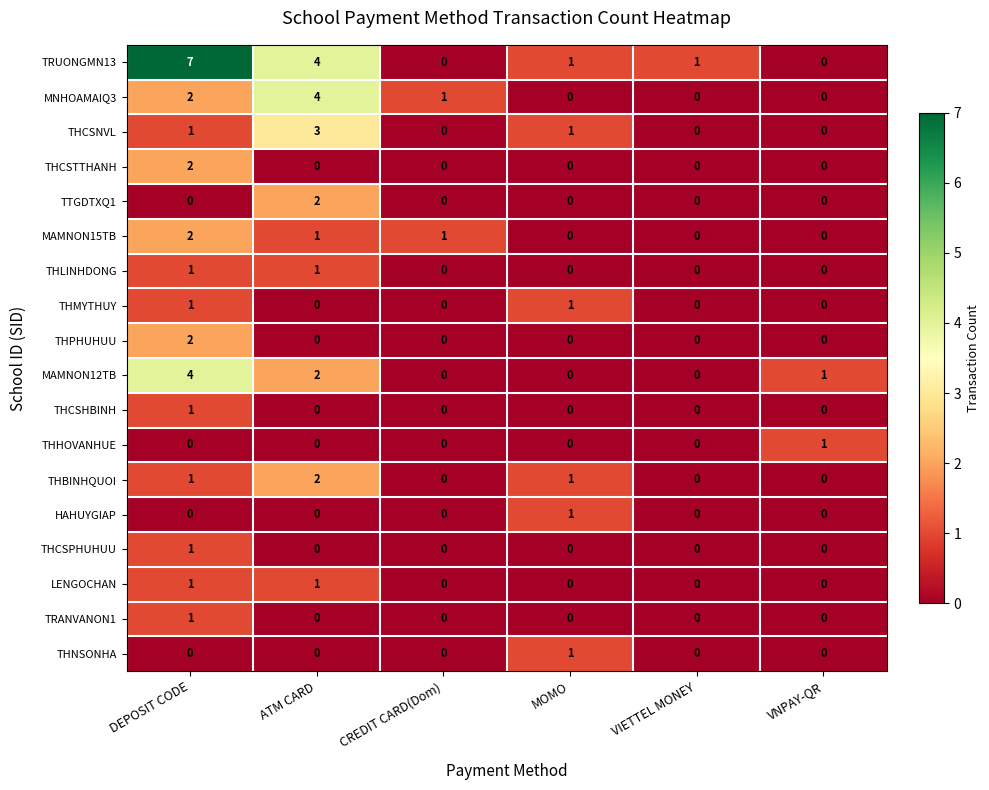

What is the maximum value shown in the chart?

7